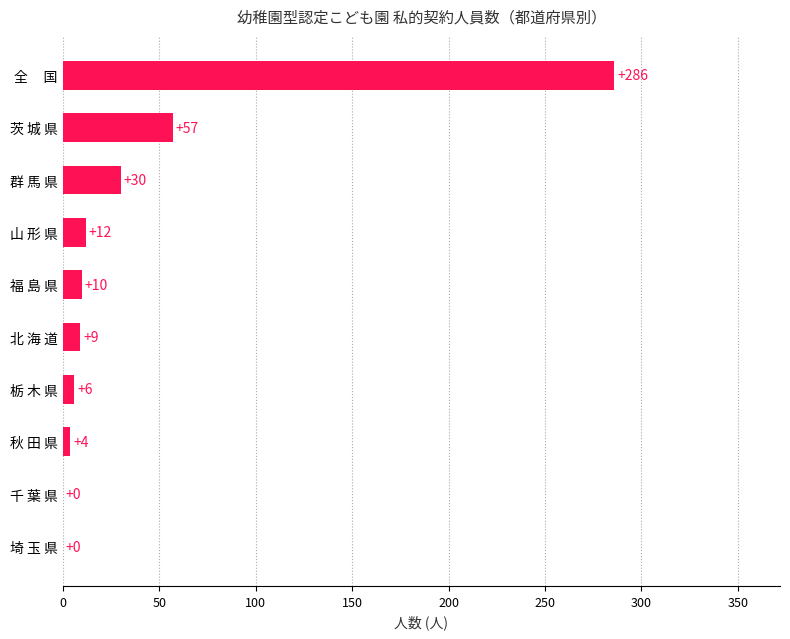

At which label is the value closest to 143?

茨 城 県